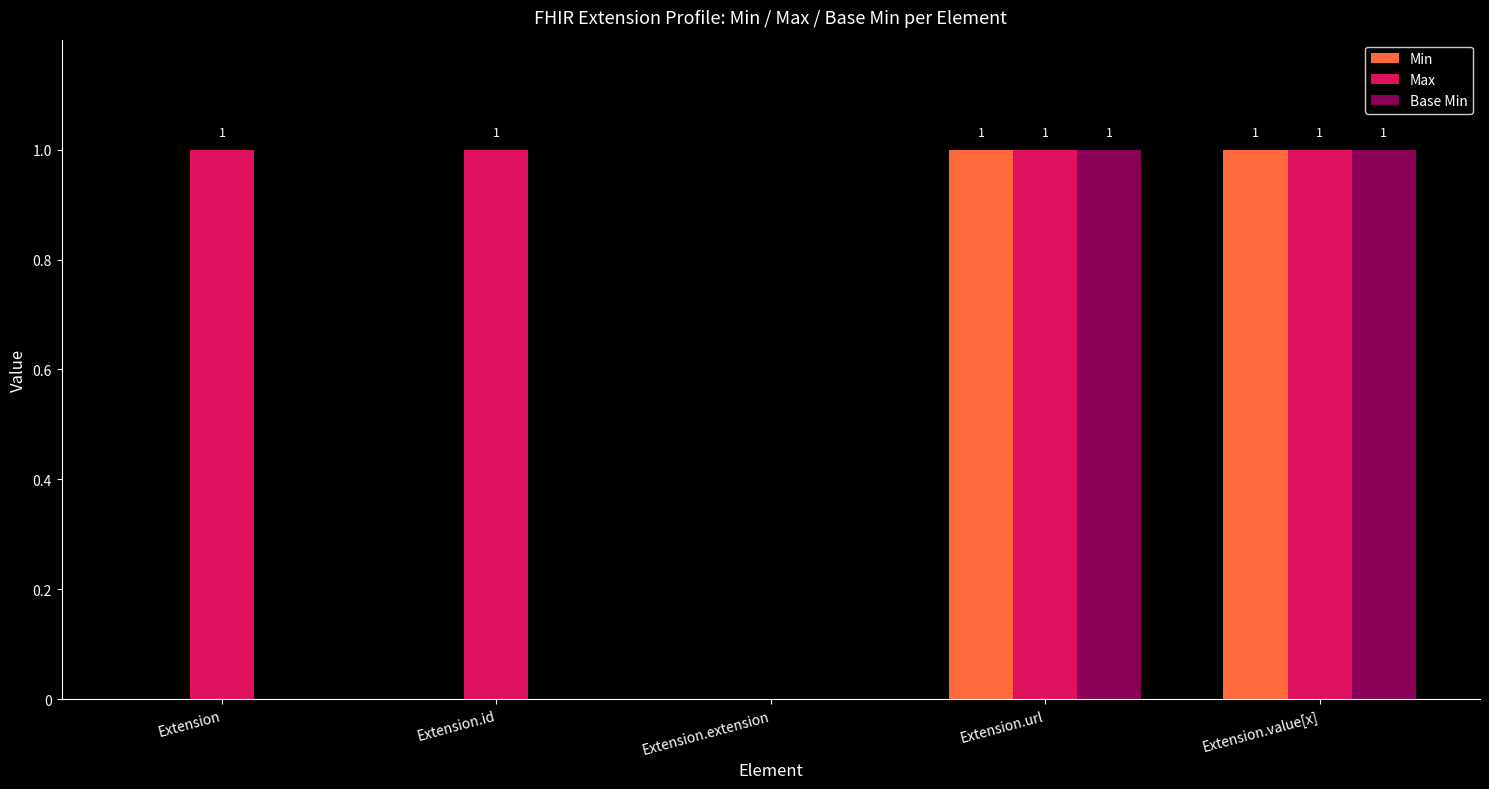

True or false: Max has a value of 1 at Extension.

True